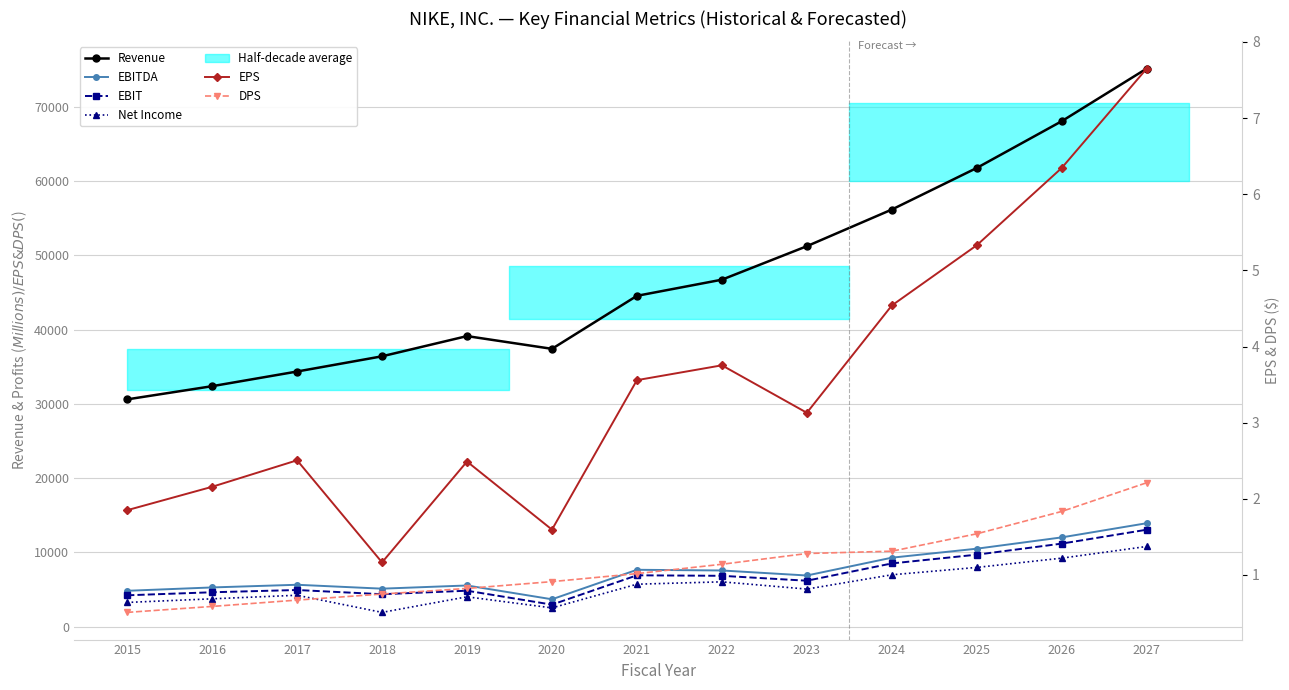

At 2015, list the series in order from largest to smallest.

Revenue, EBITDA, EBIT, Net Income, EPS, DPS